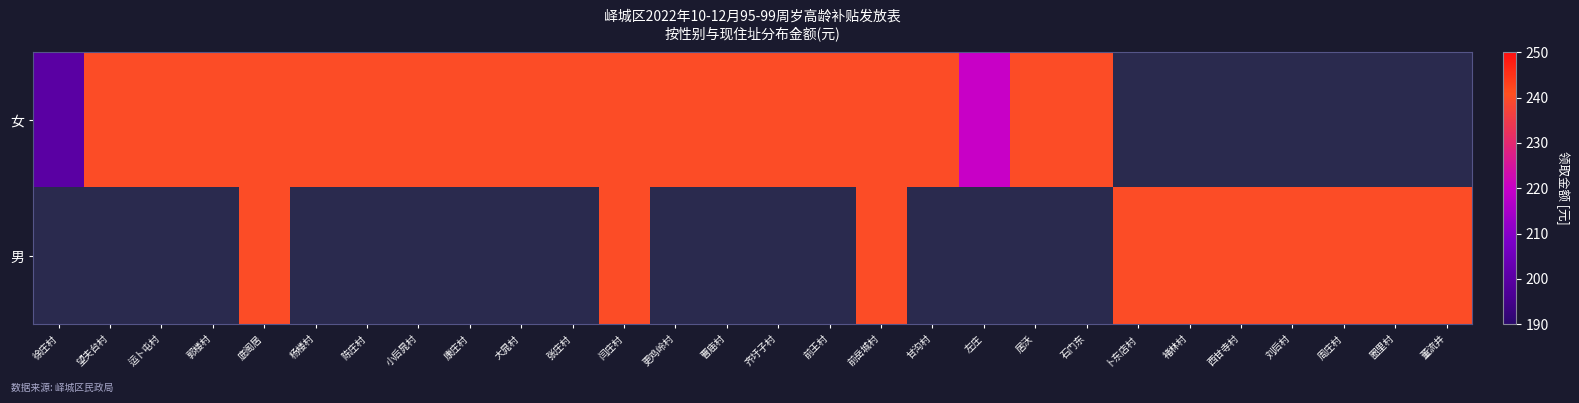

Count the number of categories in the chart.

28